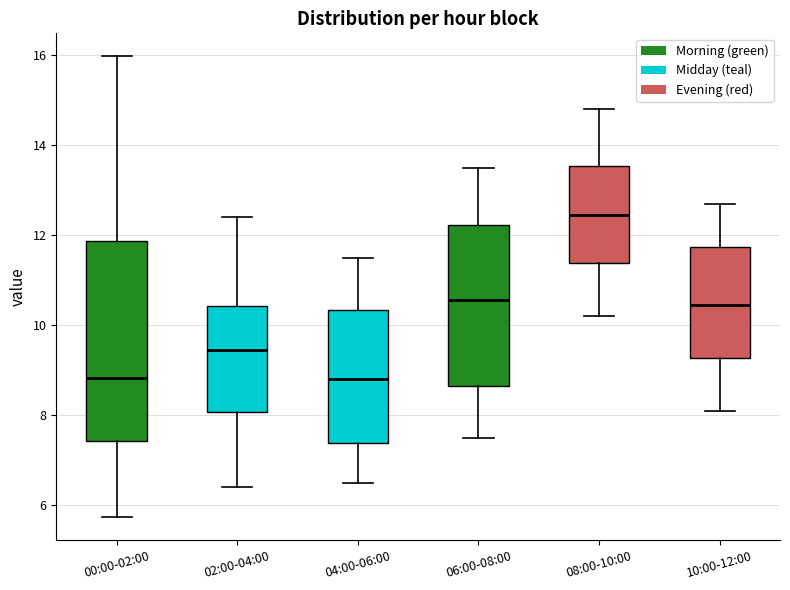

Reading left to right, transcribe this box plot: for each box, give where its median line is, the range the box spans, and where its two whiskers end, as read against the y-axis. The values are not printed on the chart, so give them approximately, as read against the axis.

00:00-02:00: median 8.8, box 7.4 to 11.8, whiskers 5.8 to 16.0
02:00-04:00: median 9.4, box 8.0 to 10.4, whiskers 6.4 to 12.4
04:00-06:00: median 8.8, box 7.4 to 10.4, whiskers 6.6 to 11.6
06:00-08:00: median 10.6, box 8.6 to 12.2, whiskers 7.6 to 13.6
08:00-10:00: median 12.4, box 11.4 to 13.6, whiskers 10.2 to 14.8
10:00-12:00: median 10.4, box 9.2 to 11.8, whiskers 8.2 to 12.8